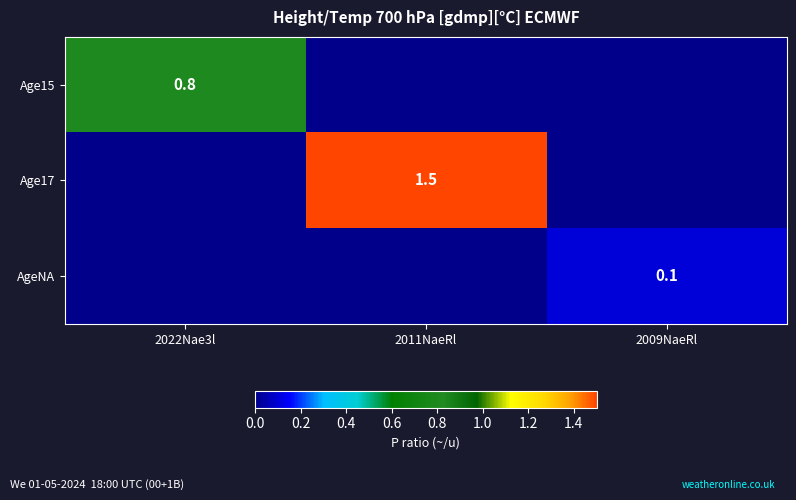

At which category is the sum across all series the highest?

2011NaeRl